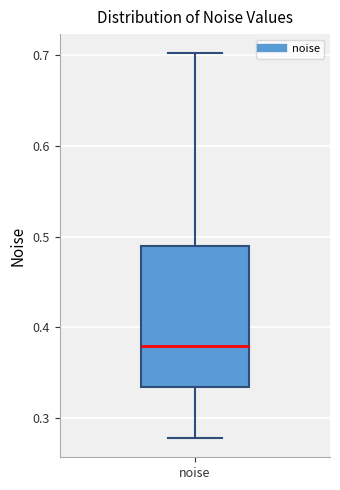

Read this box plot against the y-axis: the position of the median line, the range covered by the box, and the ends of both whiskers. The values are not printed on the chart, so give them approximately, as read against the axis.

median 0.38, box 0.33 to 0.49, whiskers 0.28 to 0.70